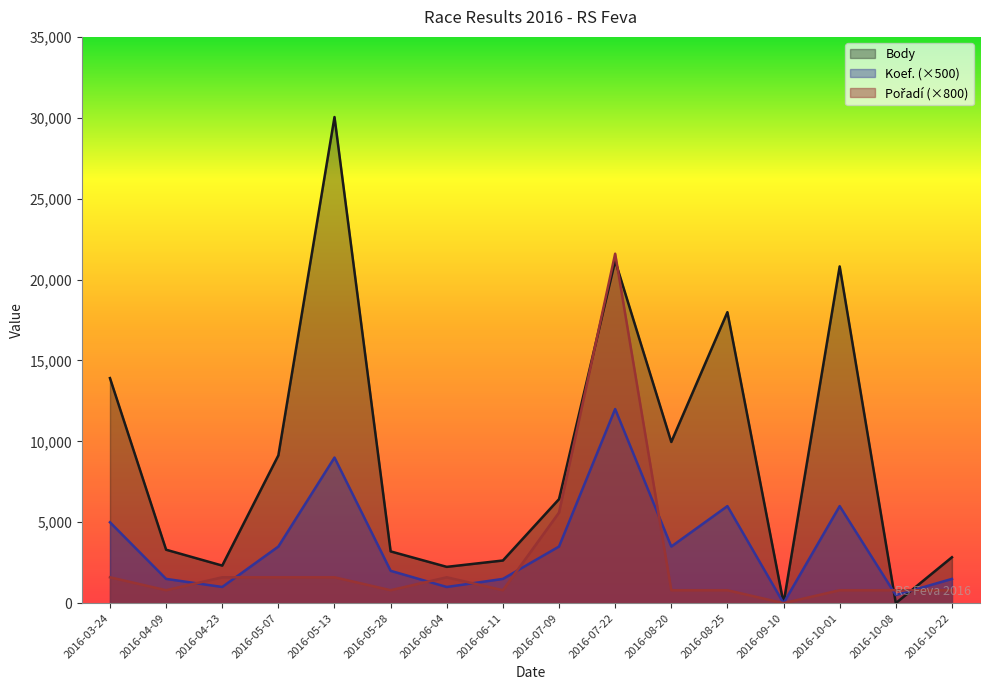

How many distinct data groups are displayed?

3